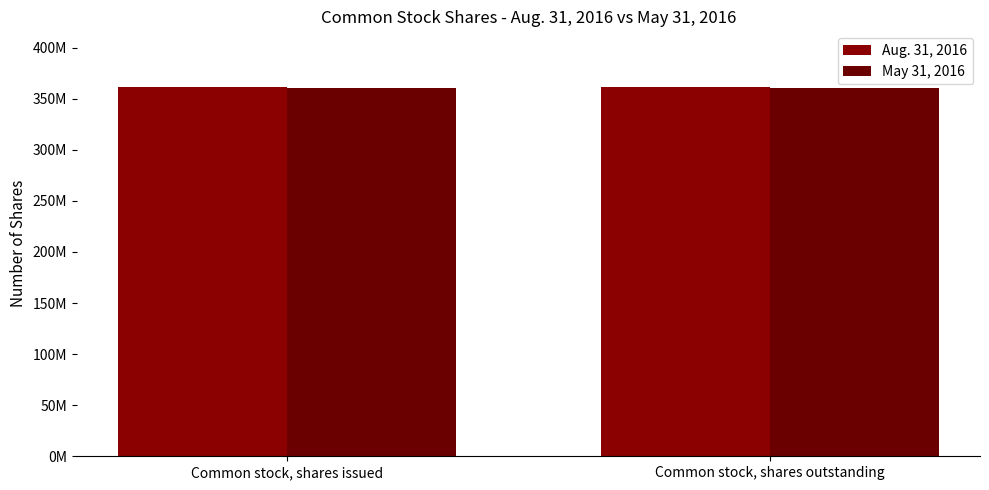

List the series in order of their peak value, lowest first.

May 31, 2016, Aug. 31, 2016